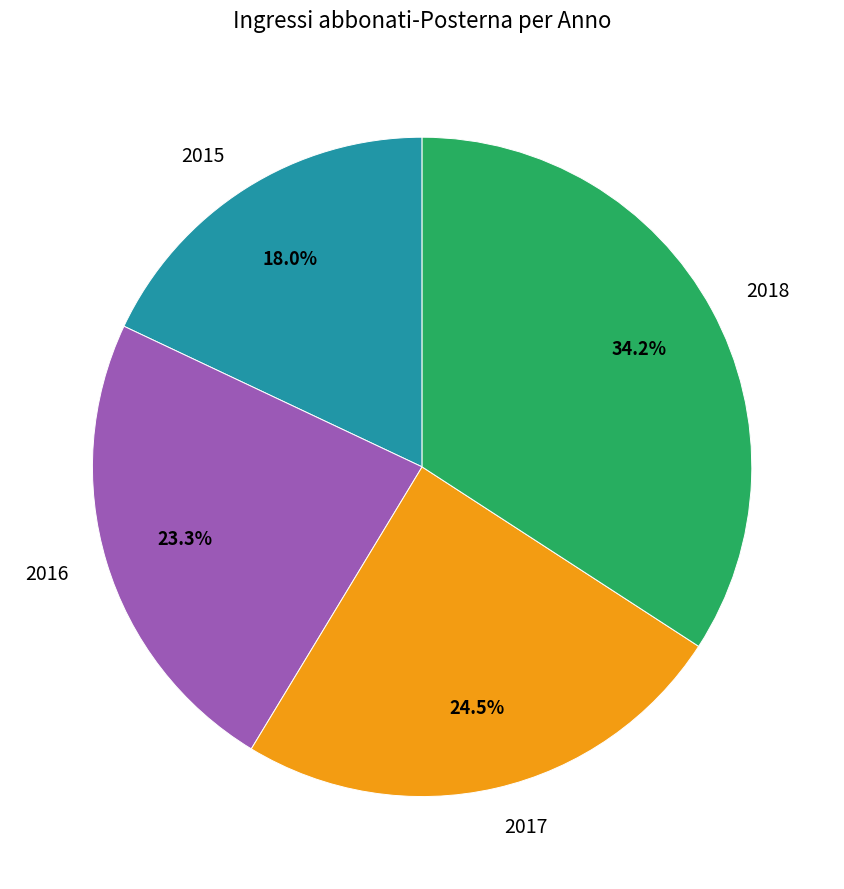

Does any single category account for the majority?

No